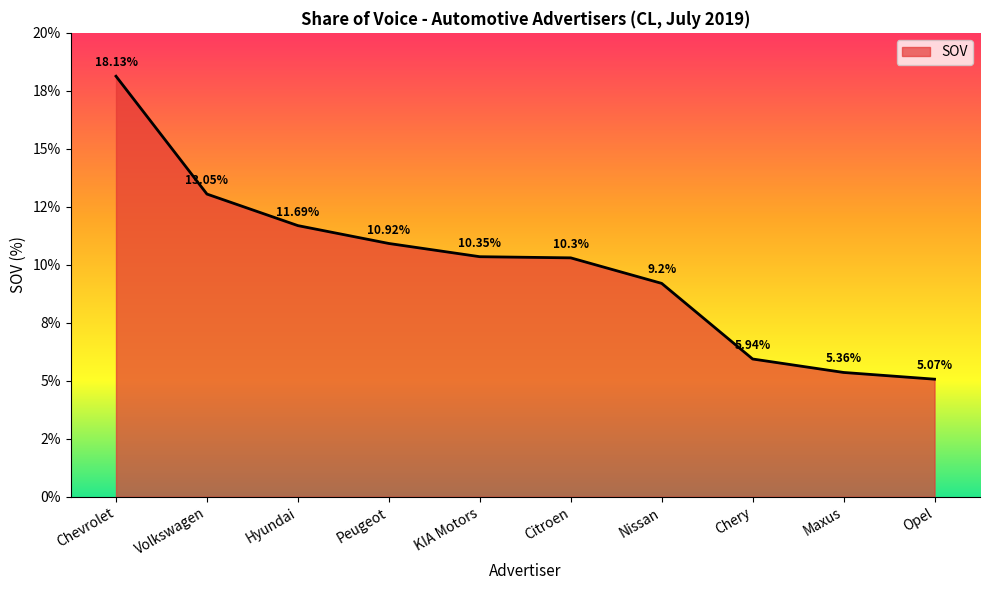

Does the chart have visible grid lines?

No